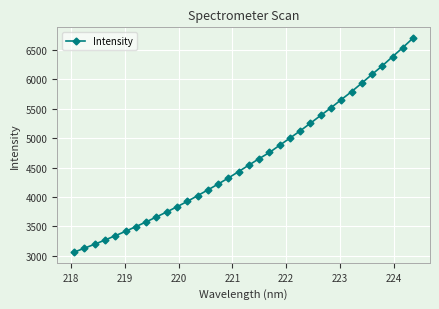

Does the chart display data point markers on the line(s)?

Yes